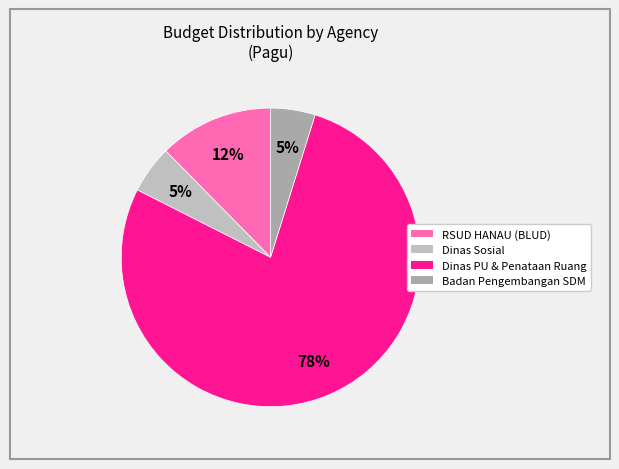

Does any single category account for the majority?

Yes